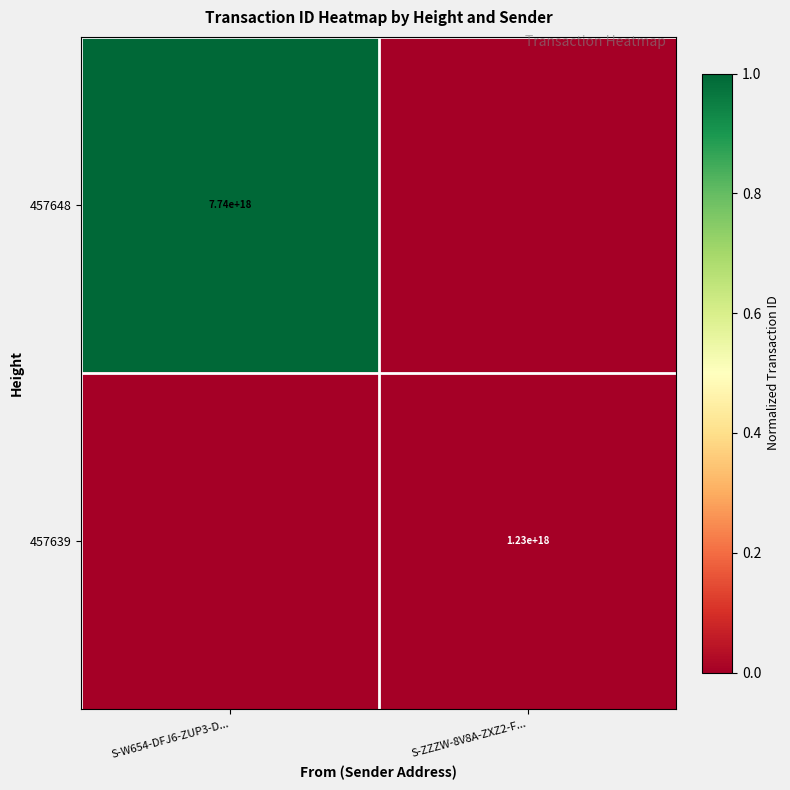

The value of 457648 at S-W654-DFJ6-ZUP3-D... is 7740000000000000000. True or false?

True